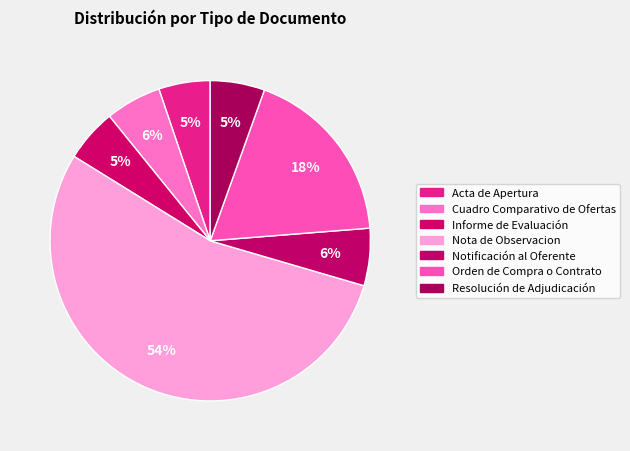

How many slices are in this pie chart?

7